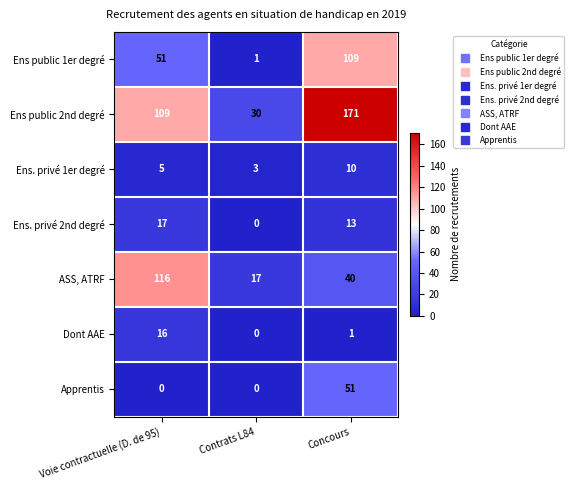

Which series has the largest range (max minus min)?

Ens public 2nd degré